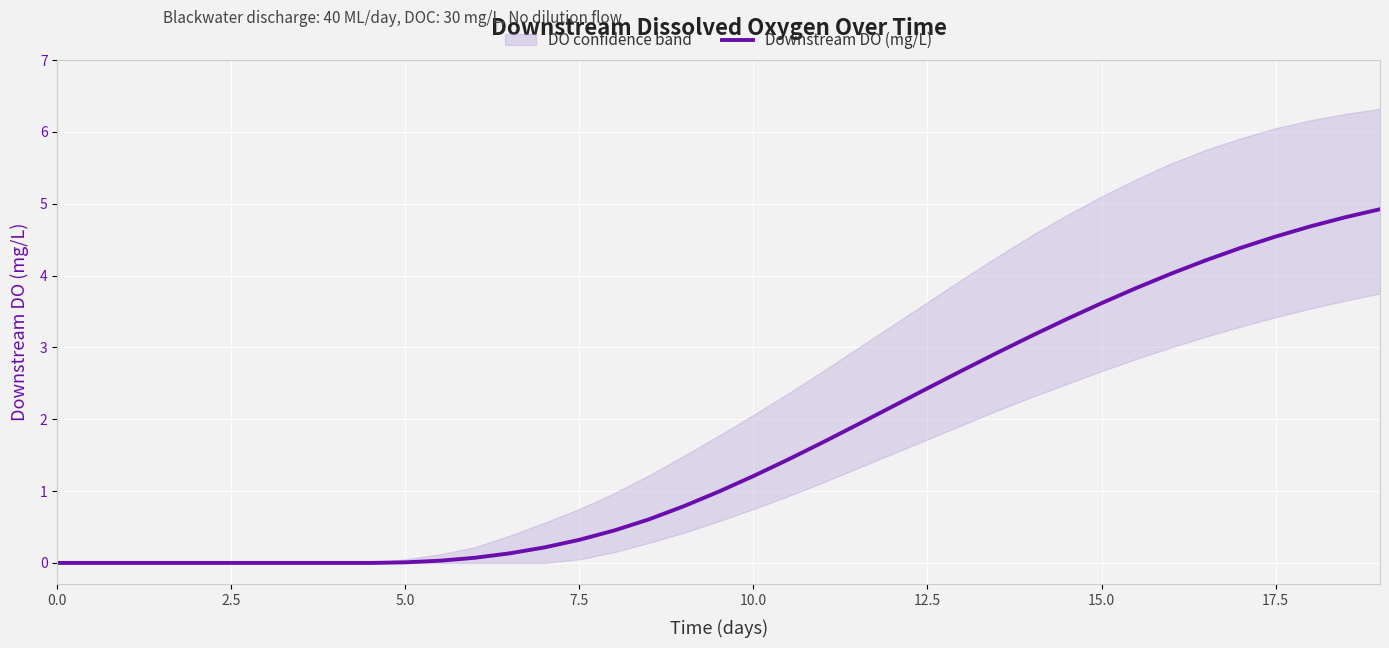

Is this an area chart (filled region under the line)?

No